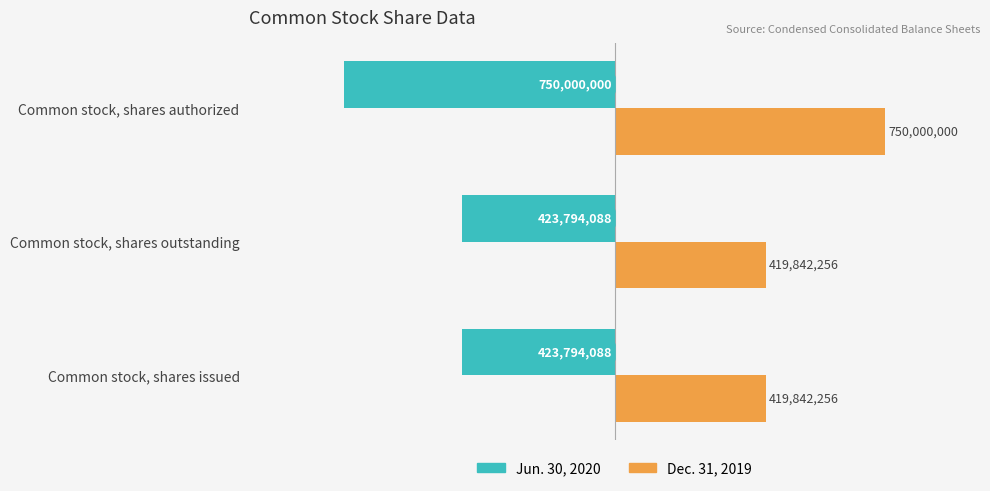

What are all the series names shown in the legend?

Jun. 30, 2020, Dec. 31, 2019